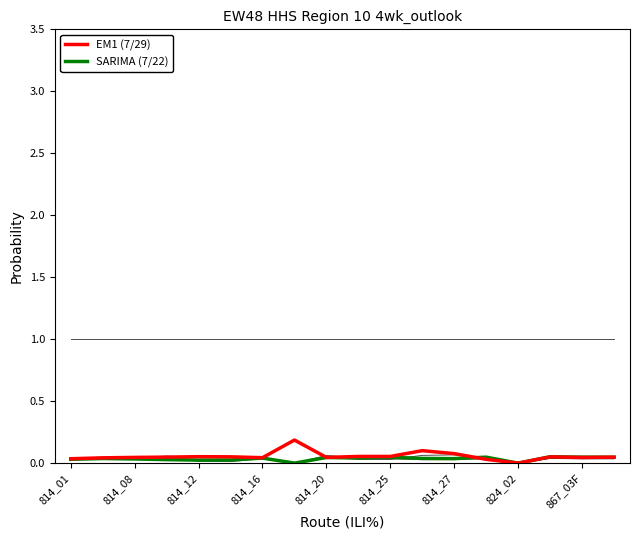

Count the number of data series in this chart.

6